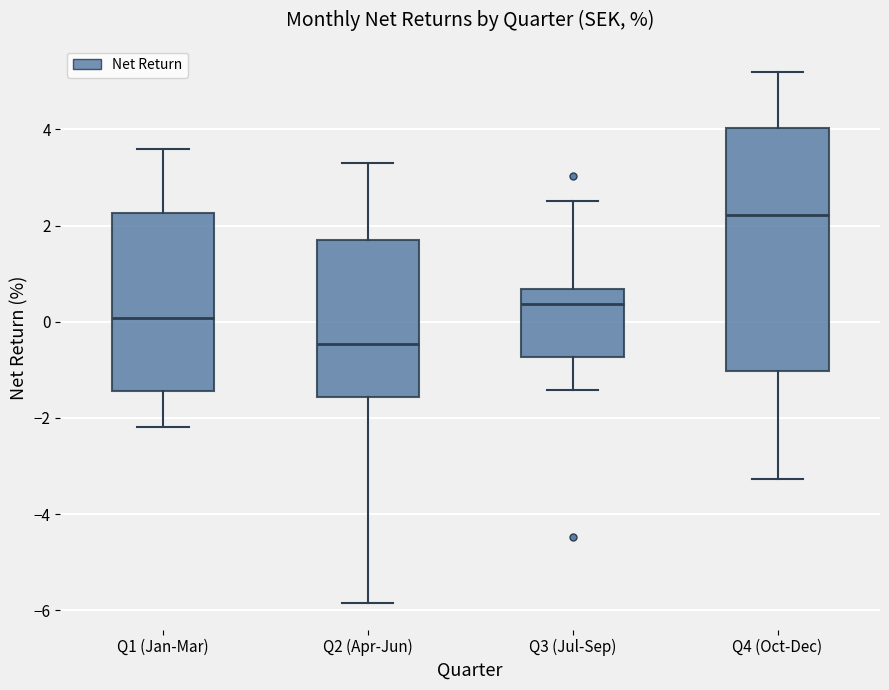

Reading left to right, transcribe this box plot: for each box, give where its median line is, the range the box spans, and where its two whiskers end, as read against the y-axis. The values are not printed on the chart, so give them approximately, as read against the axis.

Q1 (Jan-Mar): median 0.0, box -1.4 to 2.2, whiskers -2.2 to 3.6
Q2 (Apr-Jun): median -0.4, box -1.6 to 1.8, whiskers -5.8 to 3.4
Q3 (Jul-Sep): median 0.4, box -0.8 to 0.6, whiskers -1.4 to 2.6
Q4 (Oct-Dec): median 2.2, box -1.0 to 4.0, whiskers -3.2 to 5.2